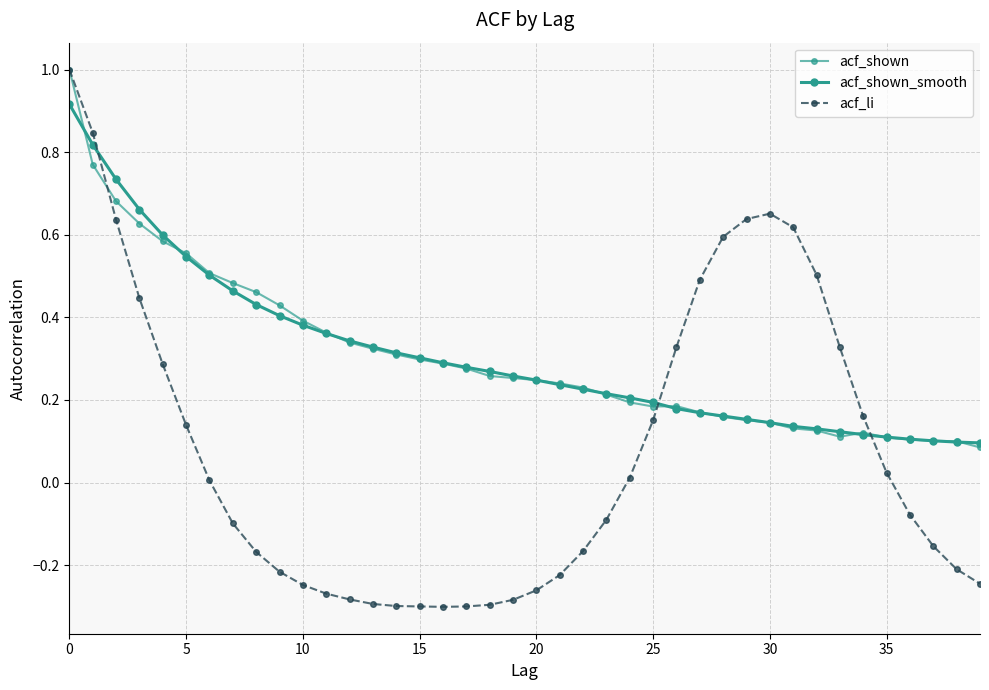

Does the chart have visible grid lines?

Yes